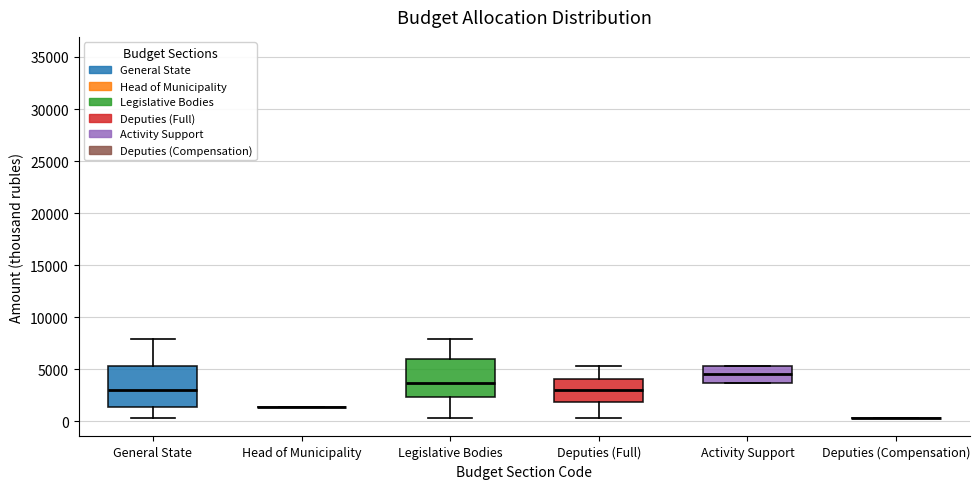

Reading left to right, transcribe this box plot: for each box, give where its median line is, the range the box spans, and where its two whiskers end, as read against the y-axis. The values are not printed on the chart, so give them approximately, as read against the axis.

General State: median 3000, box 1500 to 5500, whiskers 500 to 8000
Head of Municipality: box collapsed to a line at 1500, whiskers 1500 to 1500
Legislative Bodies: median 3500, box 2500 to 6000, whiskers 500 to 8000
Deputies (Full): median 3000, box 2000 to 4000, whiskers 500 to 5500
Activity Support: median 4500, box 3500 to 5500, whiskers 3500 to 5500
Deputies (Compensation): box collapsed to a line at 500, whiskers 500 to 500